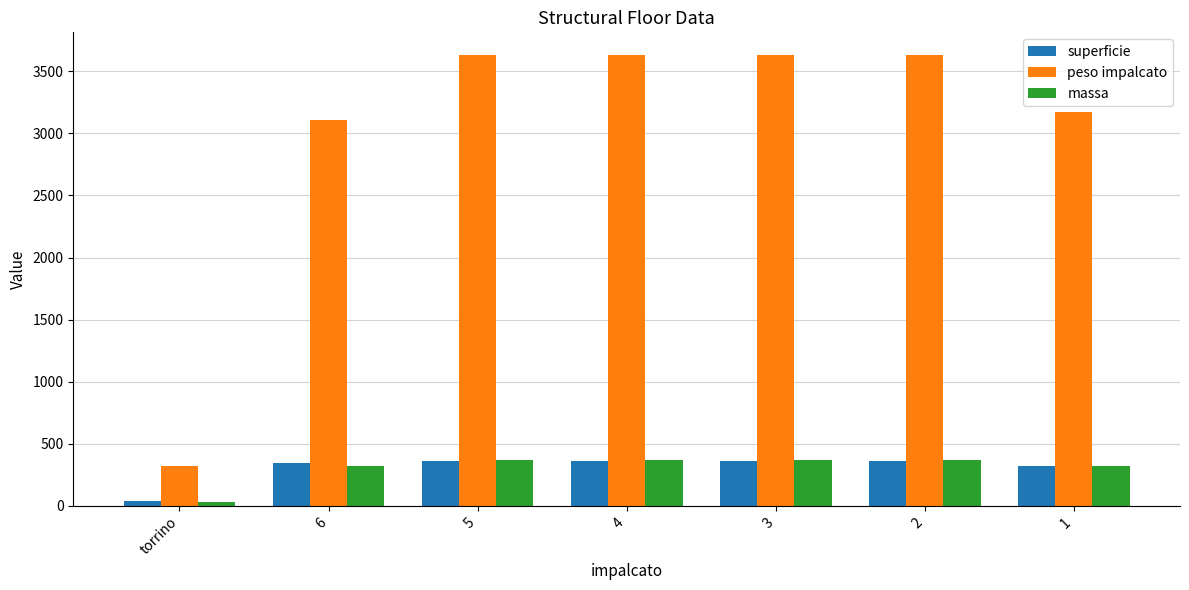

What is the label of the 7th bar from the left?

1